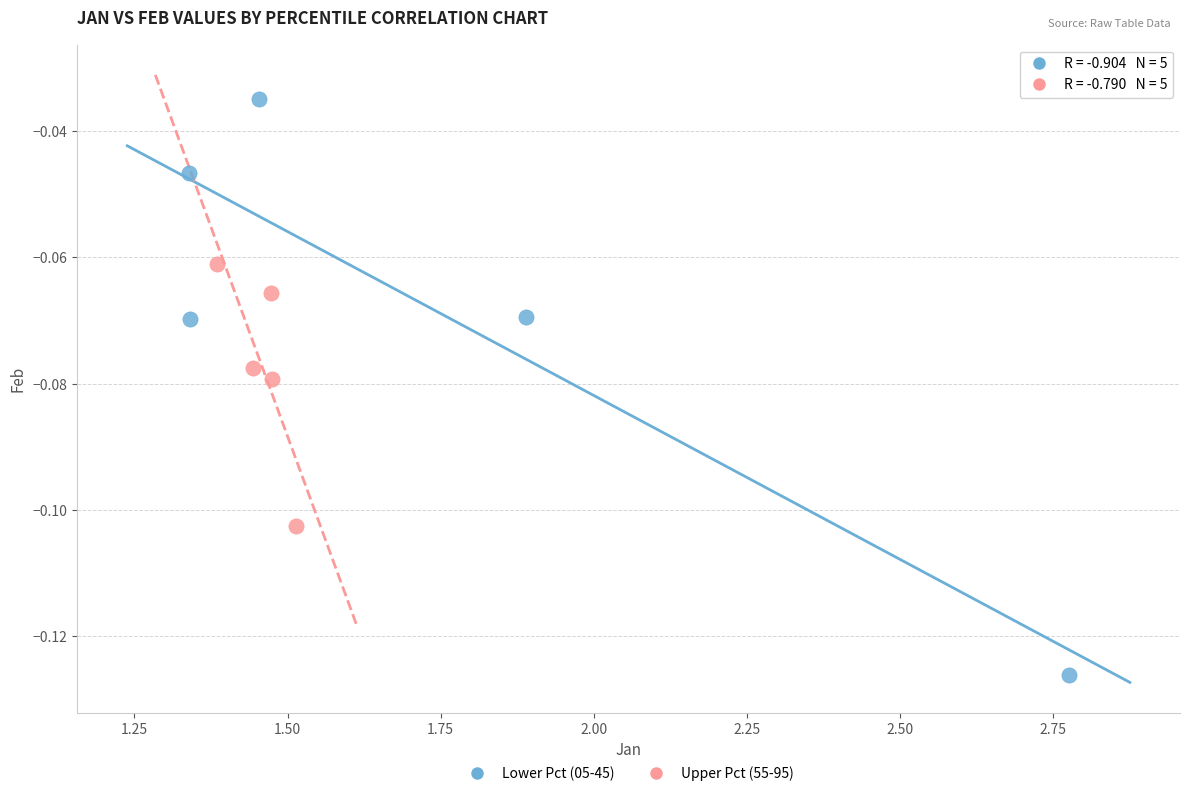

Which series reaches the minimum Y coordinate?

Lower Pct (05-45)